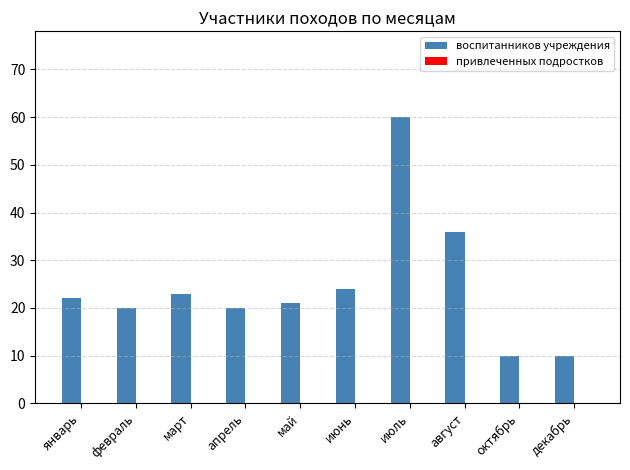

Approximately how many times larger is the value at апрель compared to июнь?

0.8